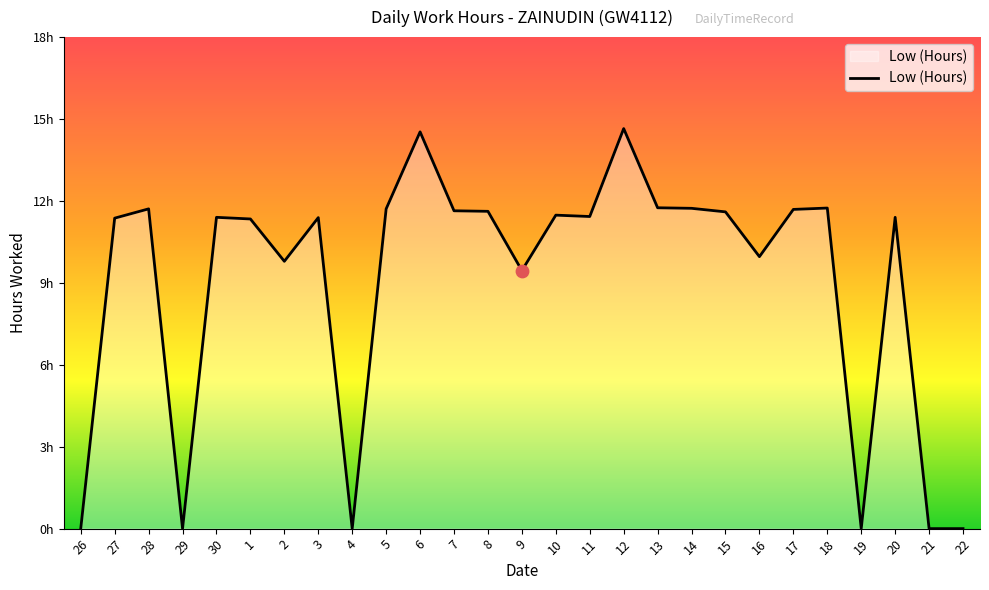

Between 18 and 8, which is larger?

18